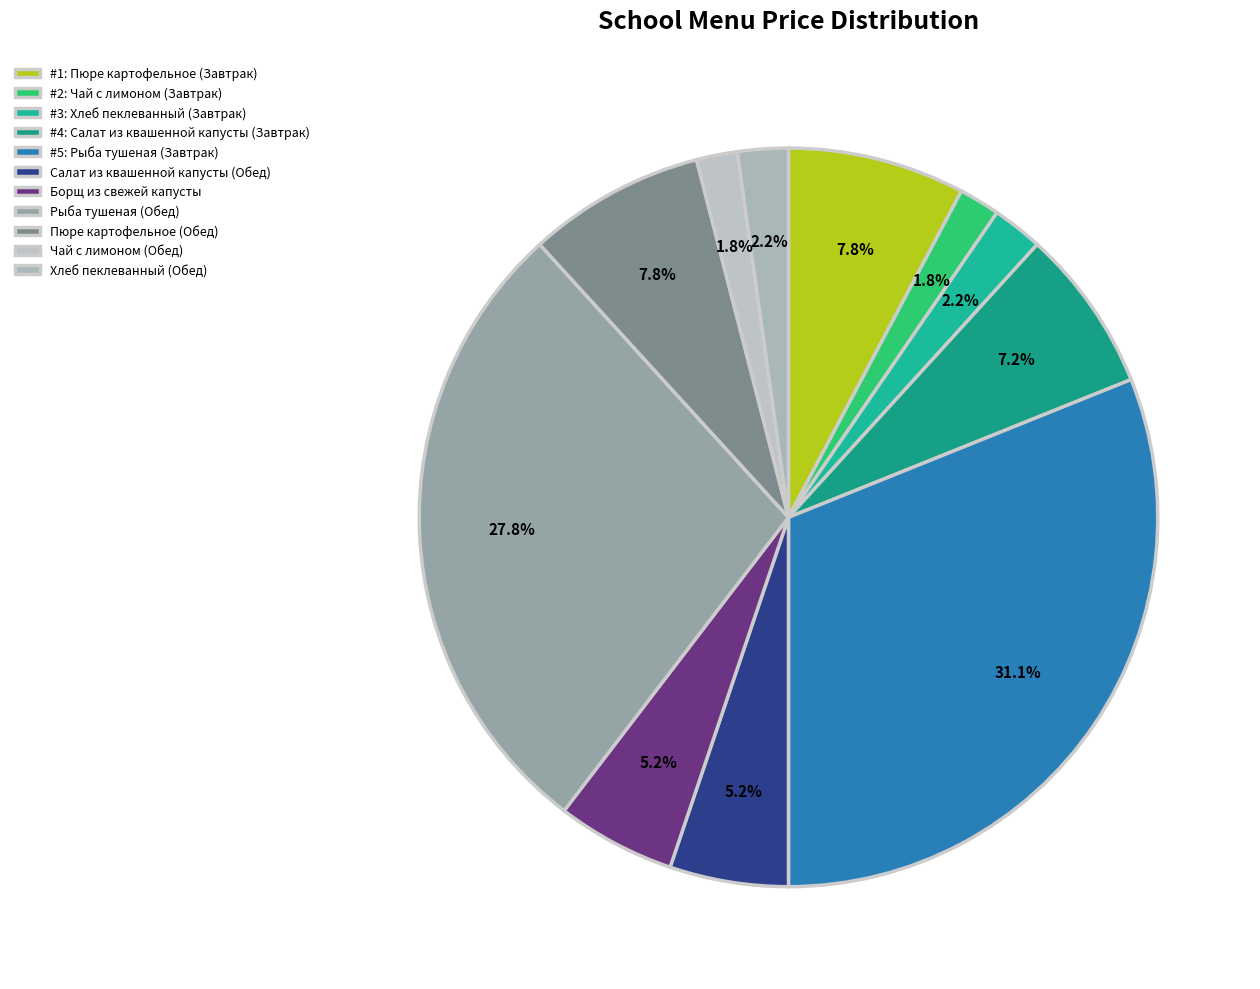

Rank the categories by value from lowest to highest.

Чай с лимоном (Завтрак), Чай с лимоном (Обед), Хлеб пеклеванный (Завтрак), Хлеб пеклеванный (Обед), Салат из квашенной капусты (Обед), Борщ из свежей капусты, Салат из квашенной капусты (Завтрак), Пюре картофельное (Завтрак), Пюре картофельное (Обед), Рыба тушеная (Обед), Рыба тушеная (Завтрак)